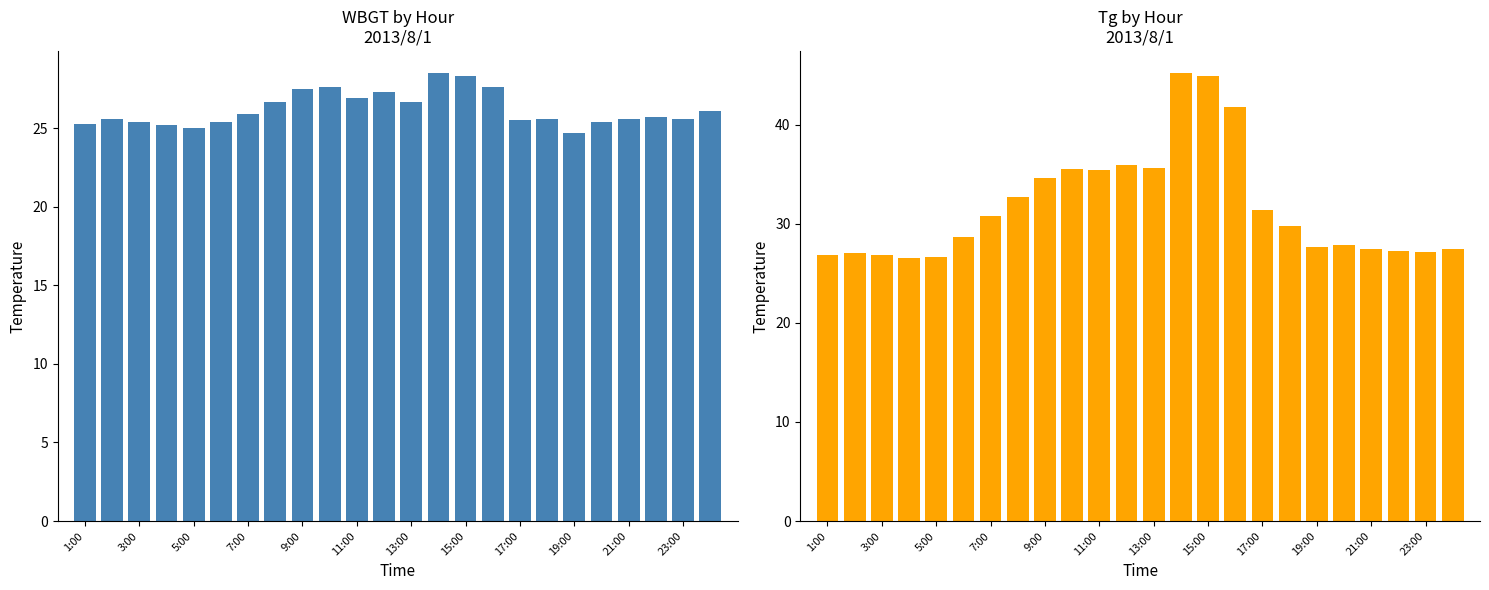

What is the value of the Tg bar at the 17th from the left?

31.4